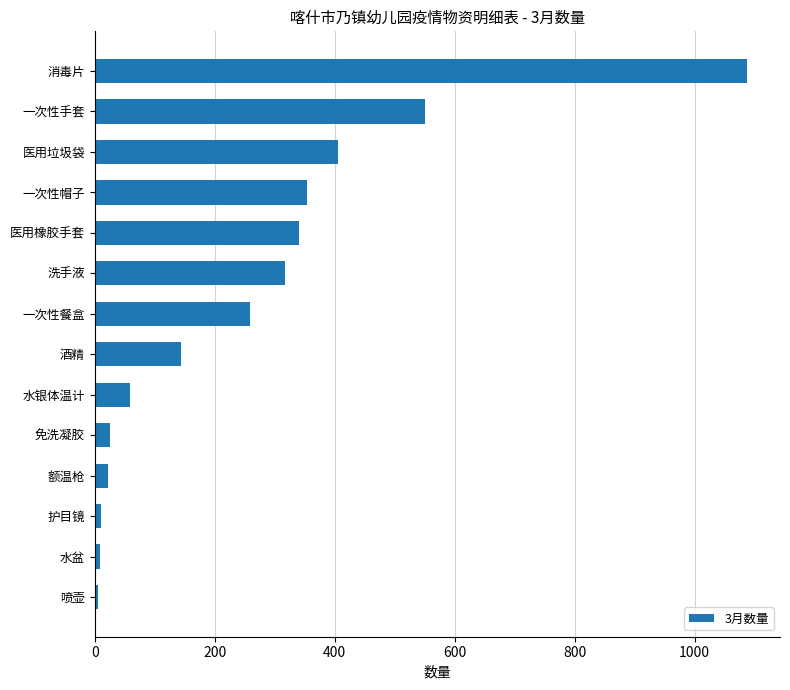

What is the approximate value at 洗手液?

318